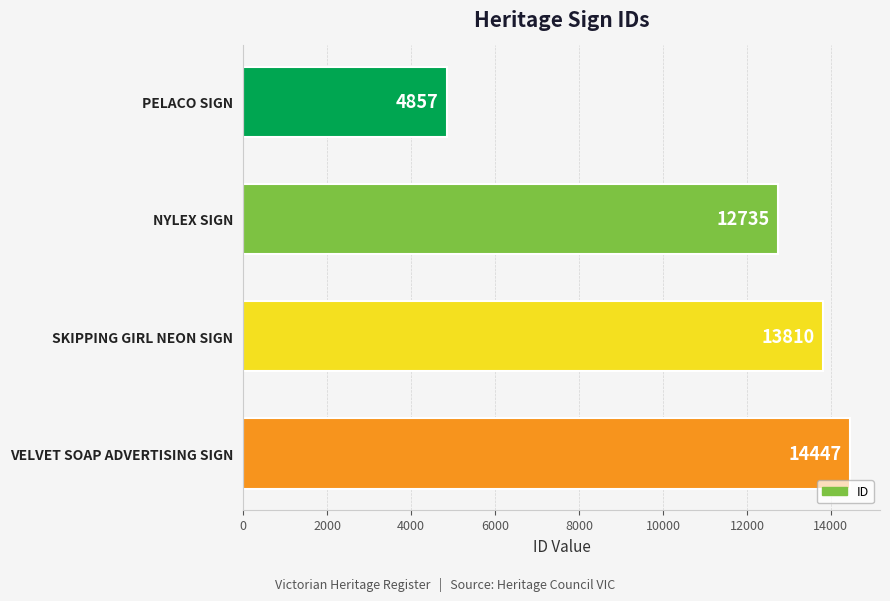

Count the number of data series in this chart.

1